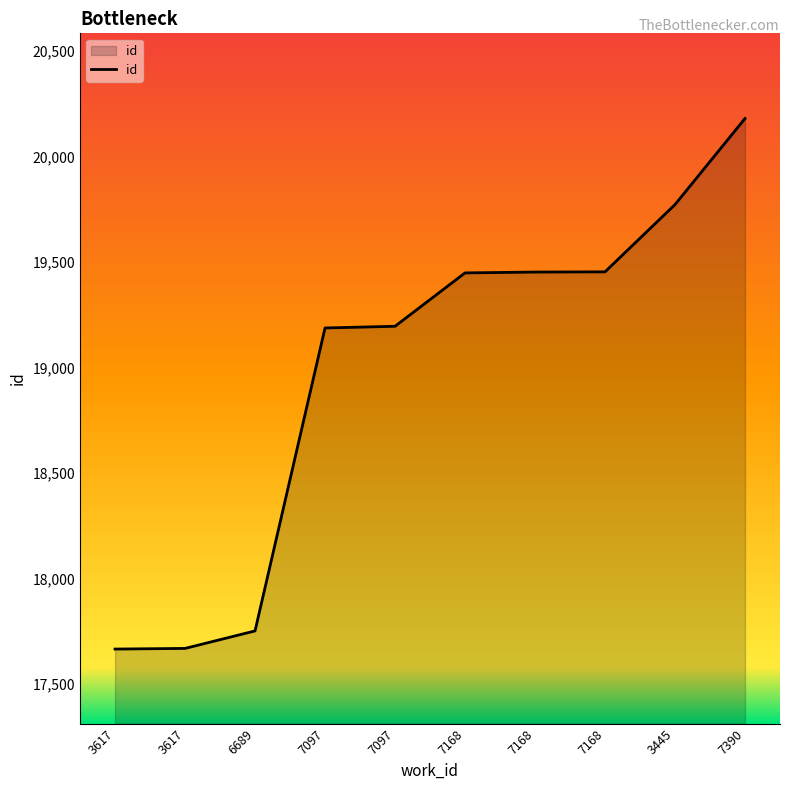

True or false: the data shows 17669 at 3617.

True